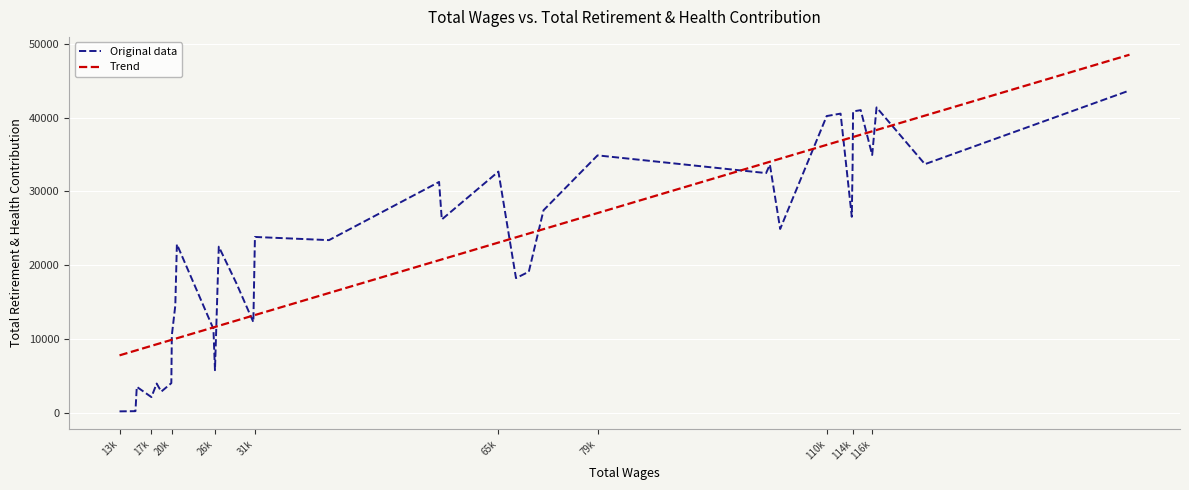

Which series has the largest range (max minus min)?

Original data